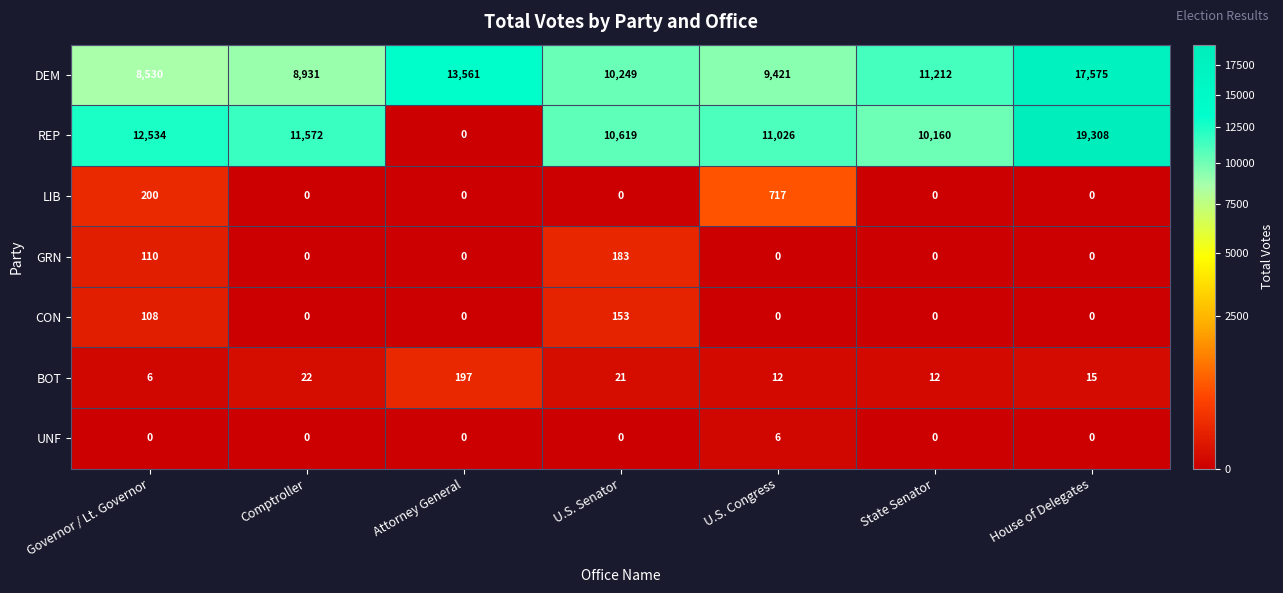

The value of UNF at State Senator is -4. True or false?

False